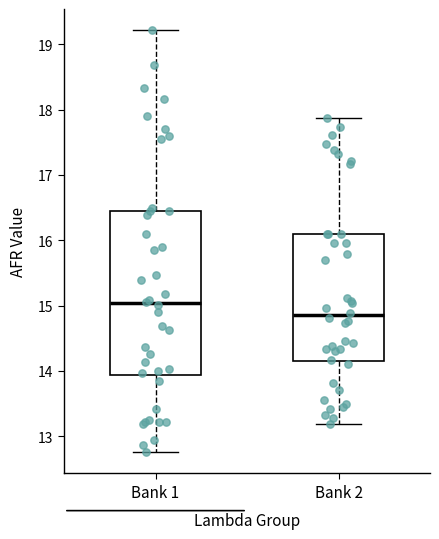

Reading left to right, read every box against the y-axis: the position of its median line, the range the box covers, and the ends of its whiskers. The values are not printed on the chart, so give them approximately, as read against the axis.

Bank 1: median 15.0, box 13.9 to 16.5, whiskers 12.8 to 19.2
Bank 2: median 14.9, box 14.2 to 16.1, whiskers 13.2 to 17.9